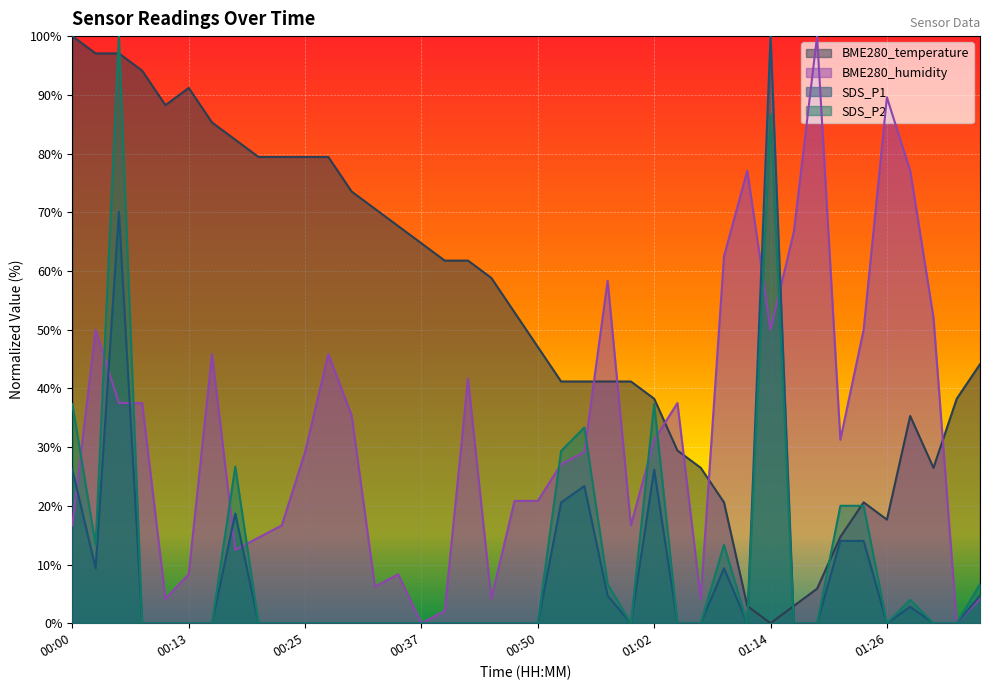

How many intersections are there between SDS_P2 and BME280_humidity?

11